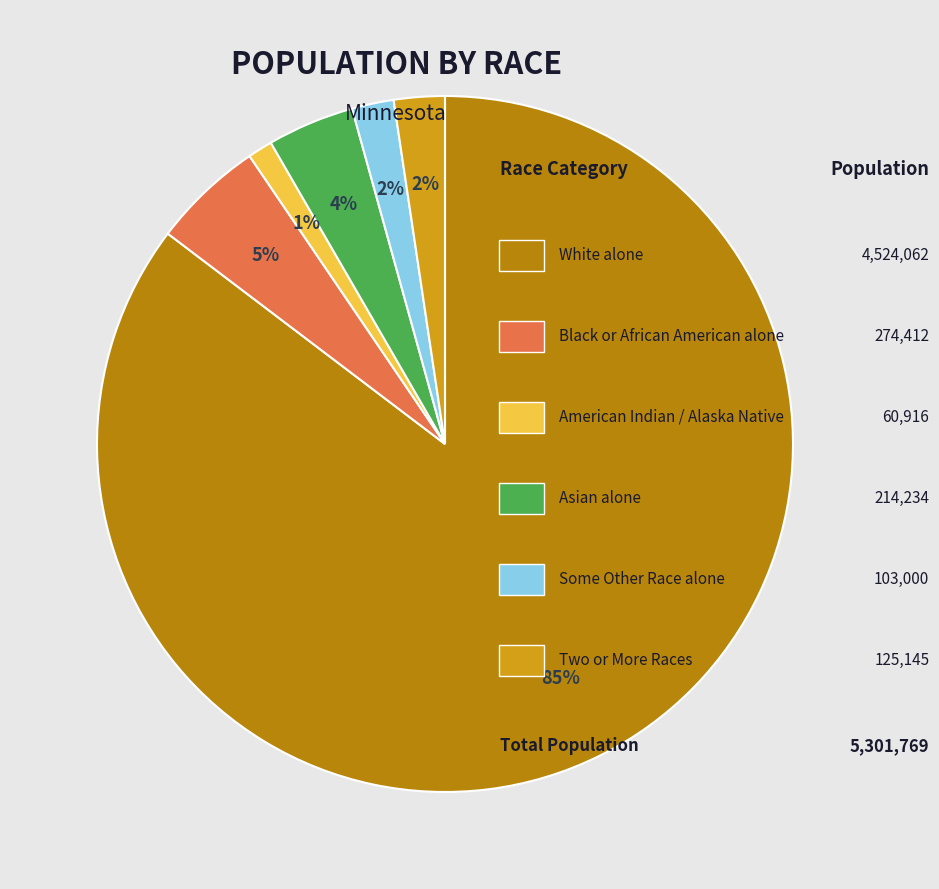

Is there any slice that represents more than half of the pie?

Yes